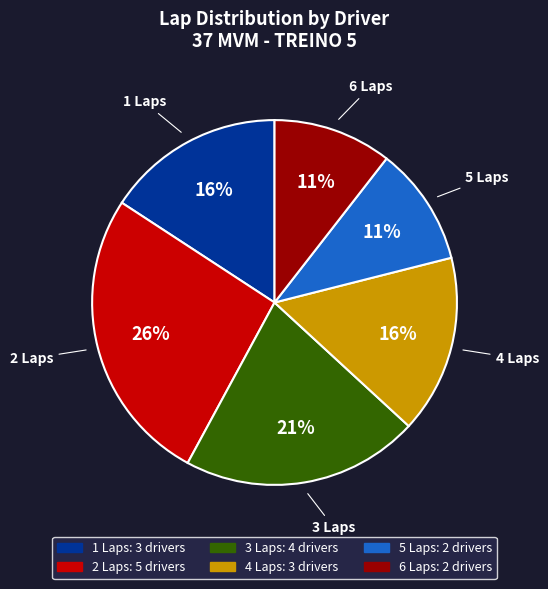

How many segments does this pie chart have?

6